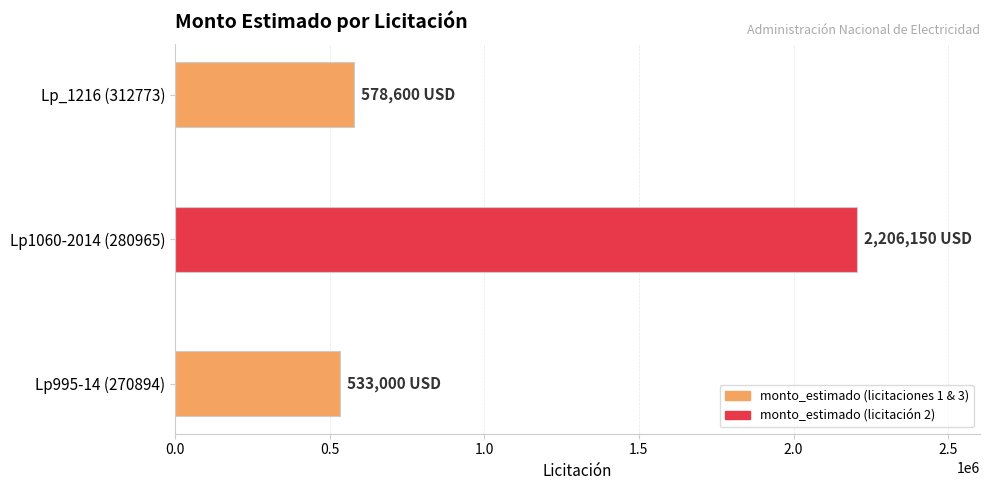

Reading bottom to top, transcribe all the data shown in this chart.

Lp995-14 (270894)=533000	Lp1060-2014 (280965)=2206150	Lp_1216 (312773)=578600